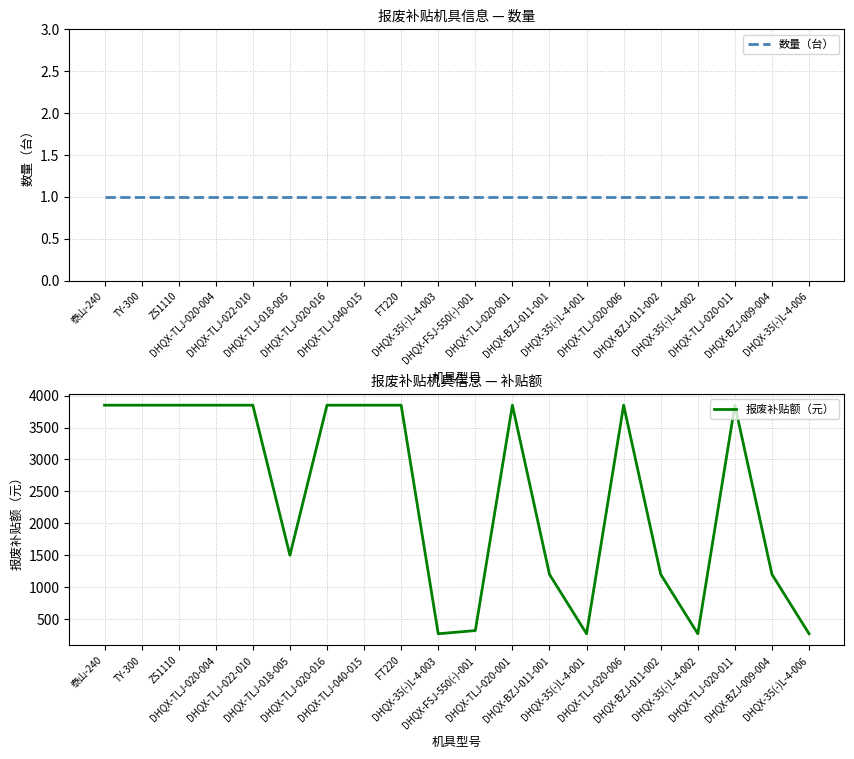

What value does the 报废补贴额（元） series have at DHQX-35(-)L-4-003, to the nearest 10?

270